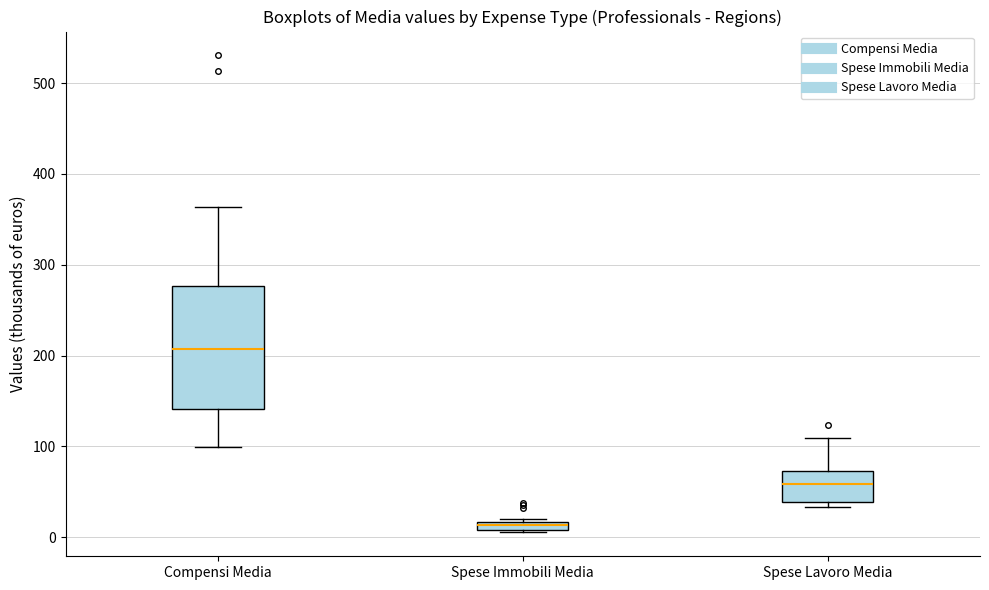

Where does the median line of the box for Spese Lavoro Media sit on the y-axis? The values are not printed on the chart, so give them approximately, as read against the axis.

60